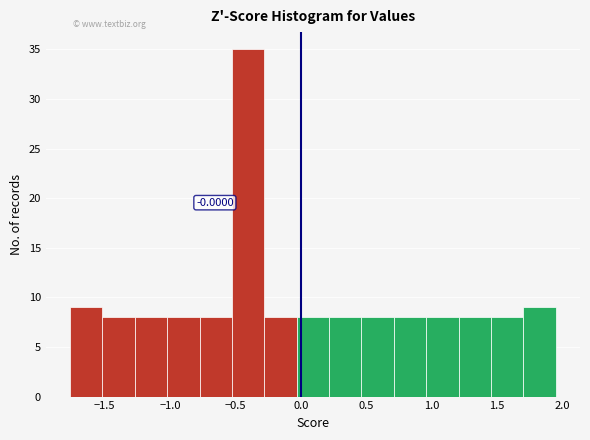

Over which range of the x-axis is the bar tallest?

-0.55 to -0.30